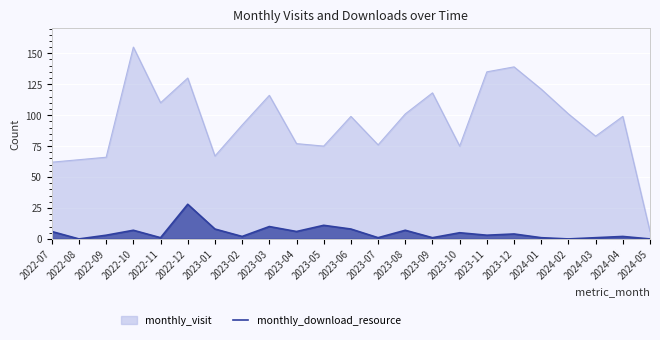

At which category does the chart reach its peak across all series?

2022-10